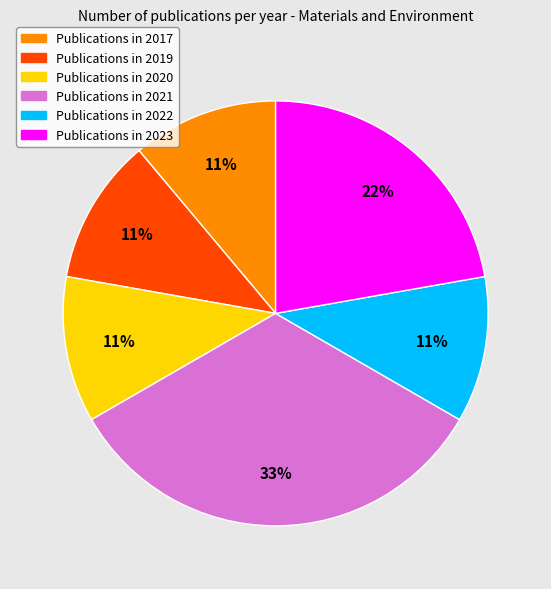

To the nearest percent, what is the average slice percentage?

17%